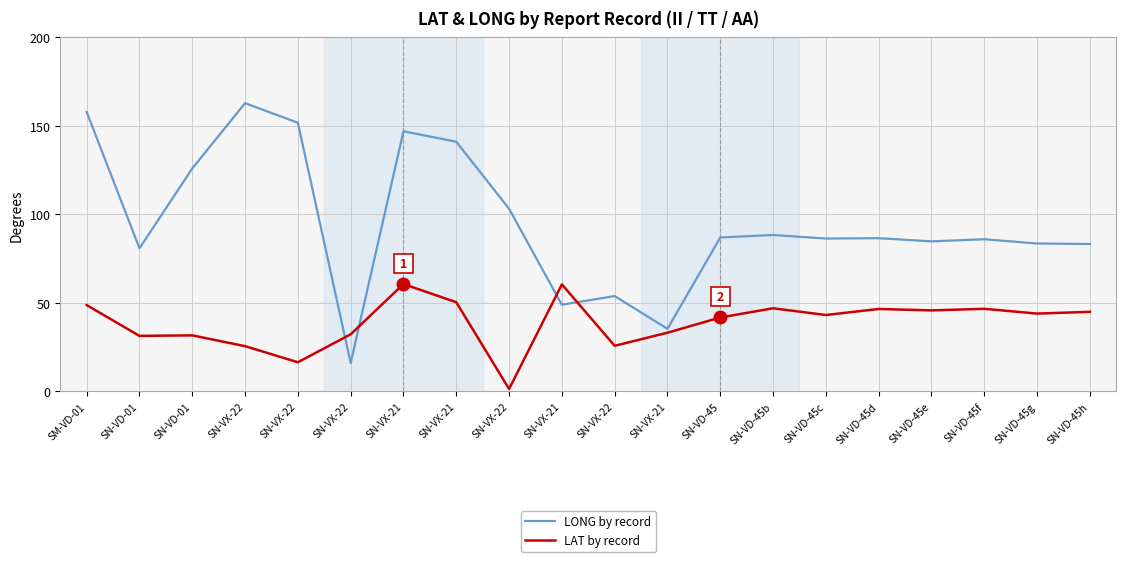

Which series ends up on top after the final intersection of LONG by record and LAT by record?

LONG by record